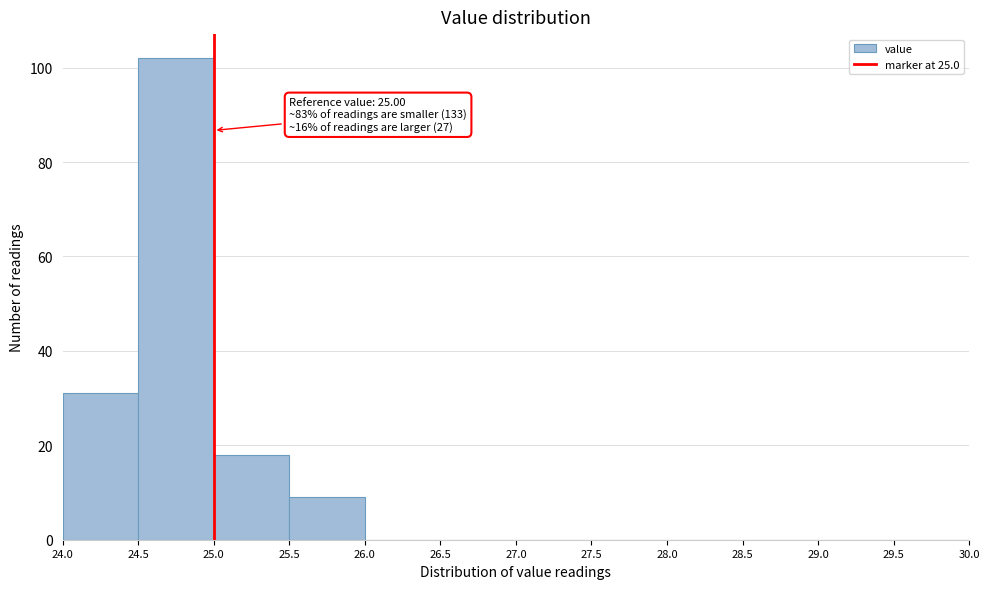

Over which range of the x-axis is the bar tallest?

24.5 to 25.0